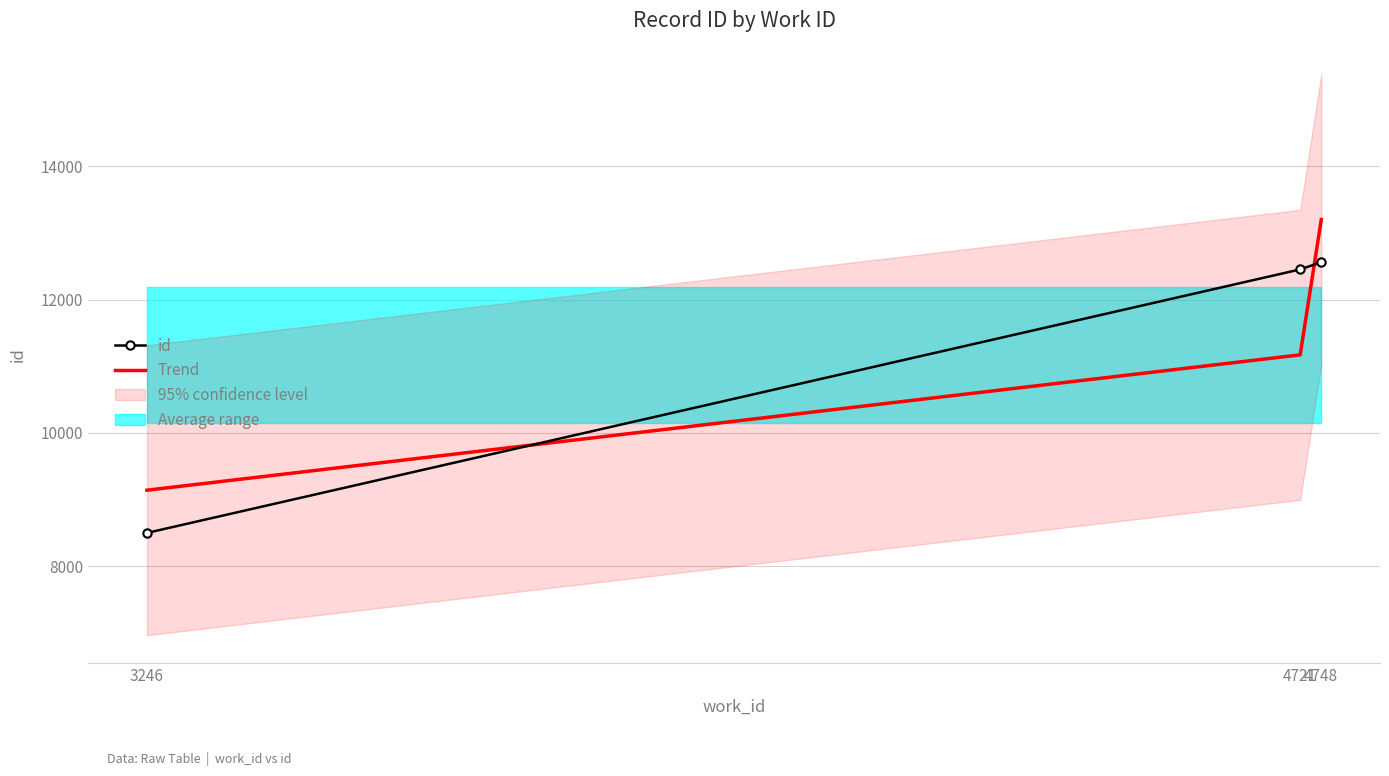

Is it true that id equals 12563.0 at 4748?

True